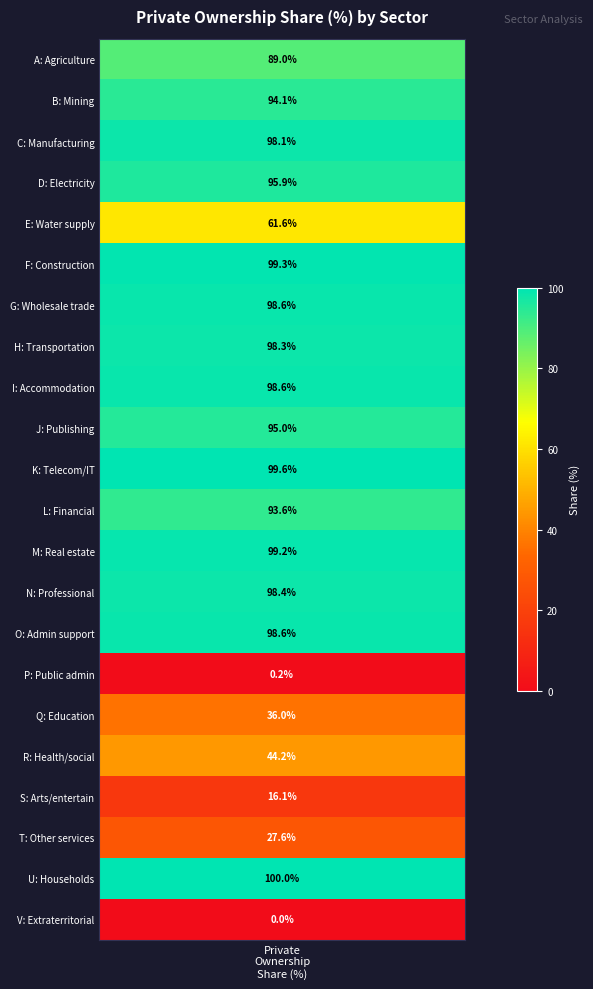

True or false: the data shows 0.3 at P.

False